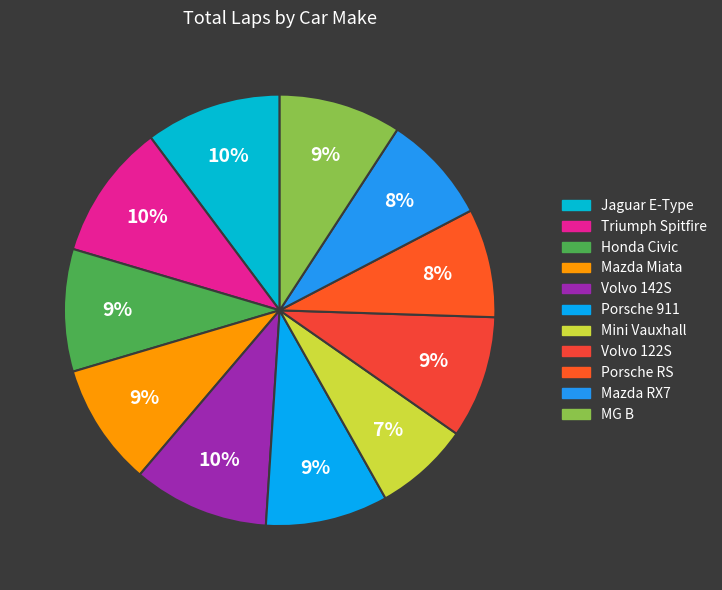

Is there any slice that represents more than half of the pie?

No